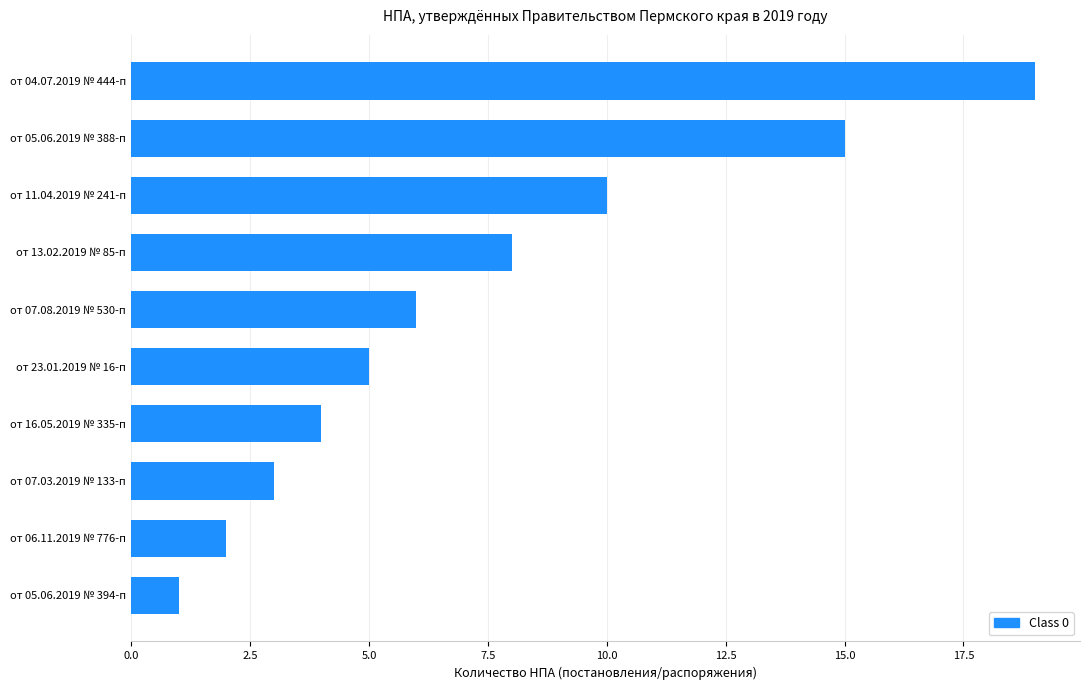

List the labels in order of value, smallest first.

от 05.06.2019 № 394-п, от 06.11.2019 № 776-п, от 07.03.2019 № 133-п, от 16.05.2019 № 335-п, от 23.01.2019 № 16-п, от 07.08.2019 № 530-п, от 13.02.2019 № 85-п, от 11.04.2019 № 241-п, от 05.06.2019 № 388-п, от 04.07.2019 № 444-п